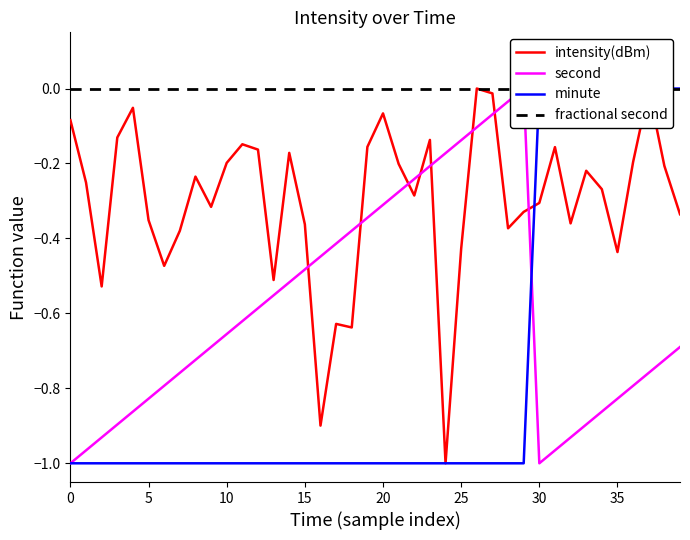

The value of intensity(dBm) at 26 is -0.5. True or false?

False